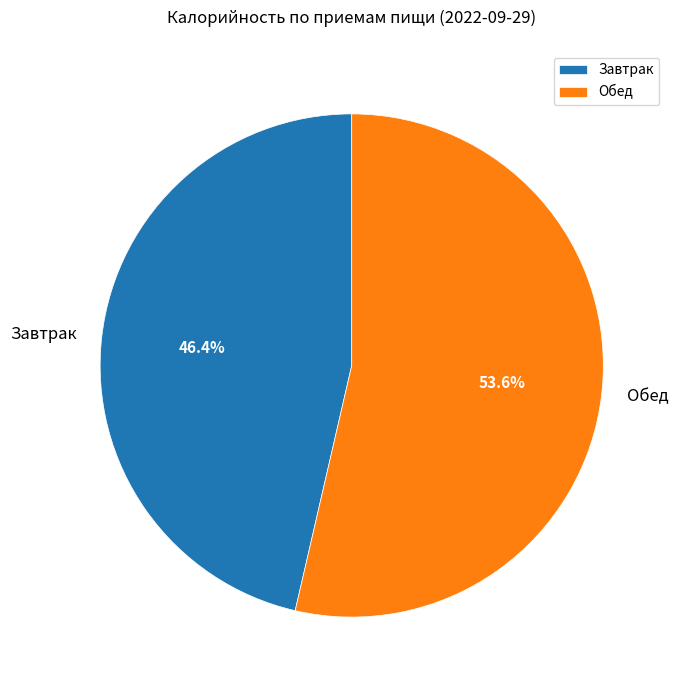

To the nearest percent, what is the difference between the largest and smallest slice percentages?

7%